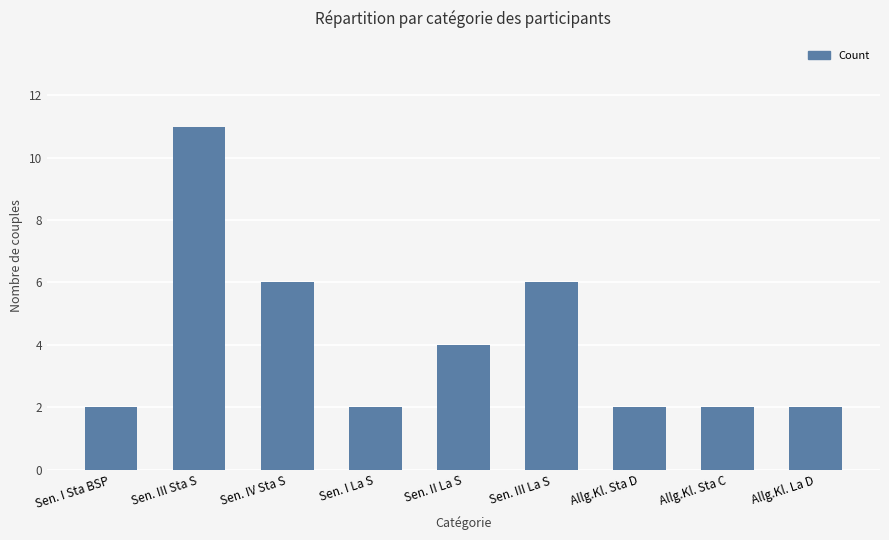

What is the greatest value displayed?

11